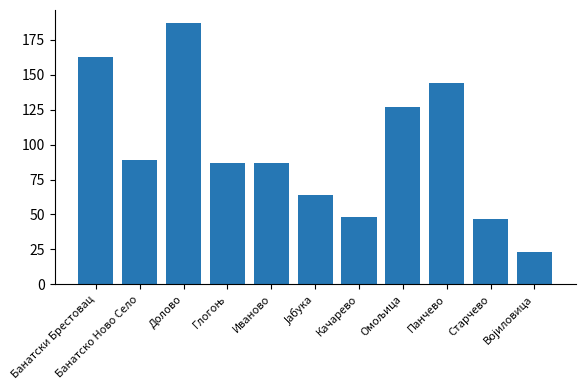

Which category has the highest value across all series?

Долово